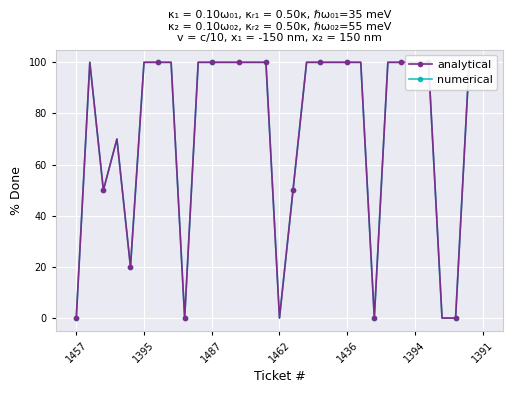

Is it true that numerical equals 66 at 8?

False